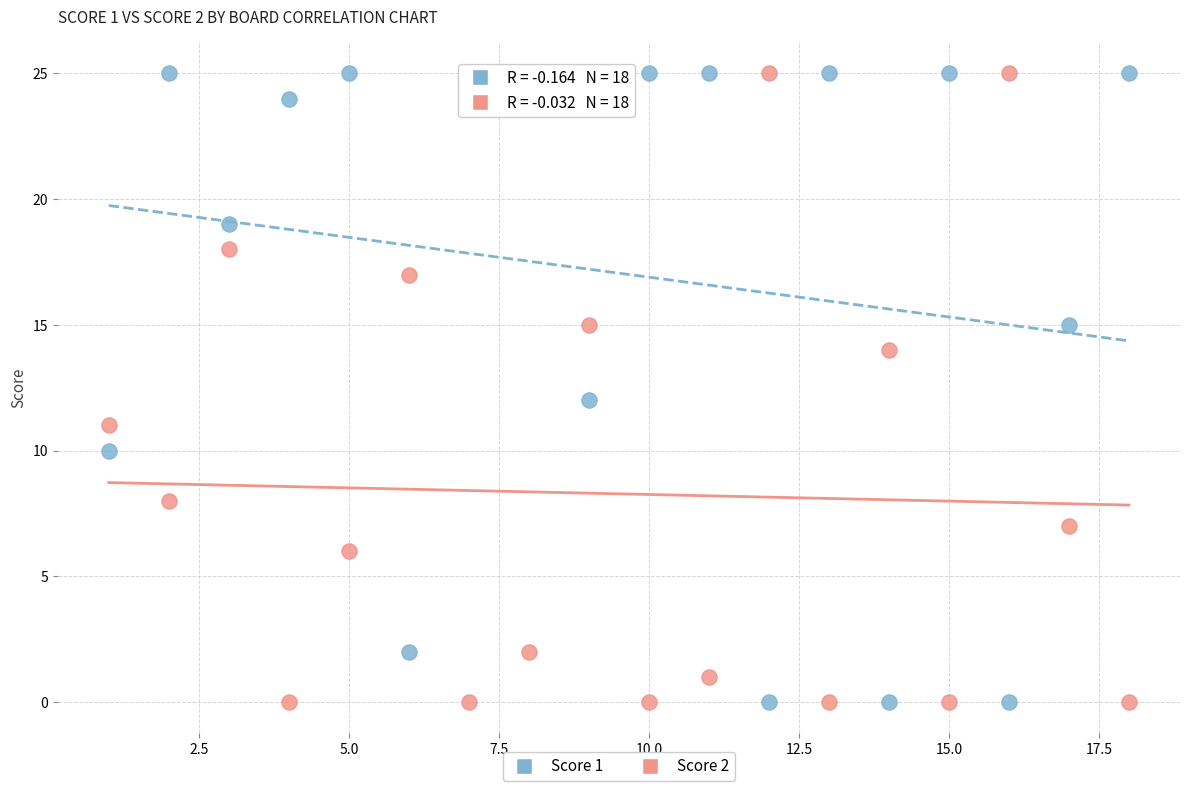

Across all data points, what is the range of Y values (max minus min)?

25